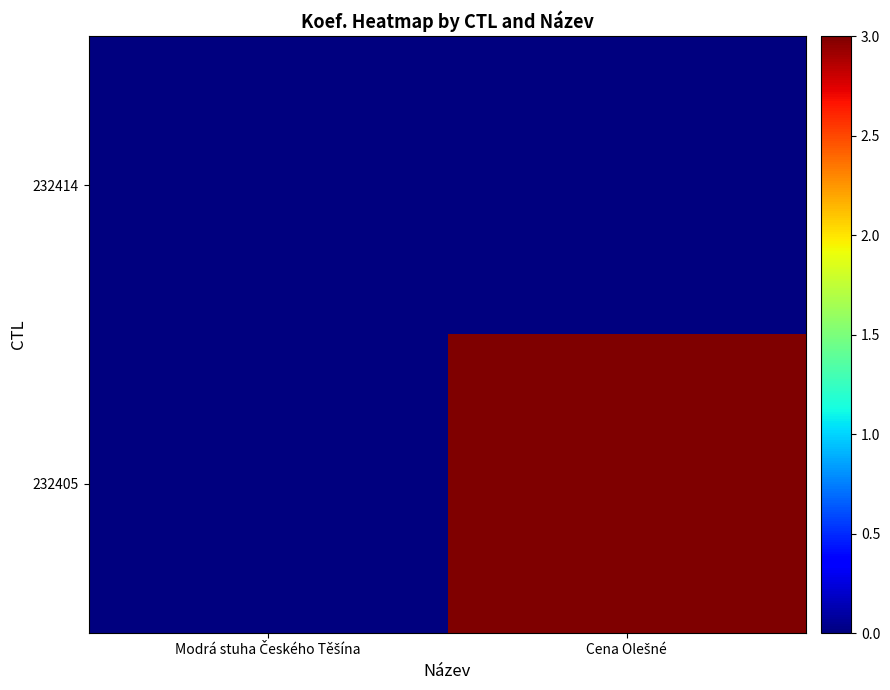

What is the total value across all series at Cena Olešné?

60